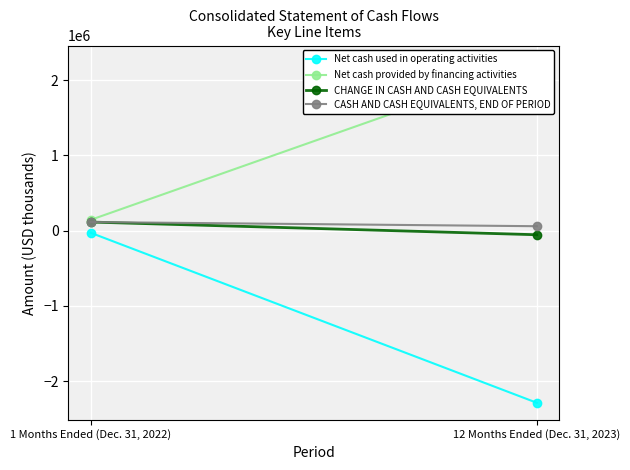

Rank the series at 12 Months Ended (Dec. 31, 2023) from lowest to highest value.

Net cash used in operating activities, CHANGE IN CASH AND CASH EQUIVALENTS, CASH AND CASH EQUIVALENTS, END OF PERIOD, Net cash provided by financing activities